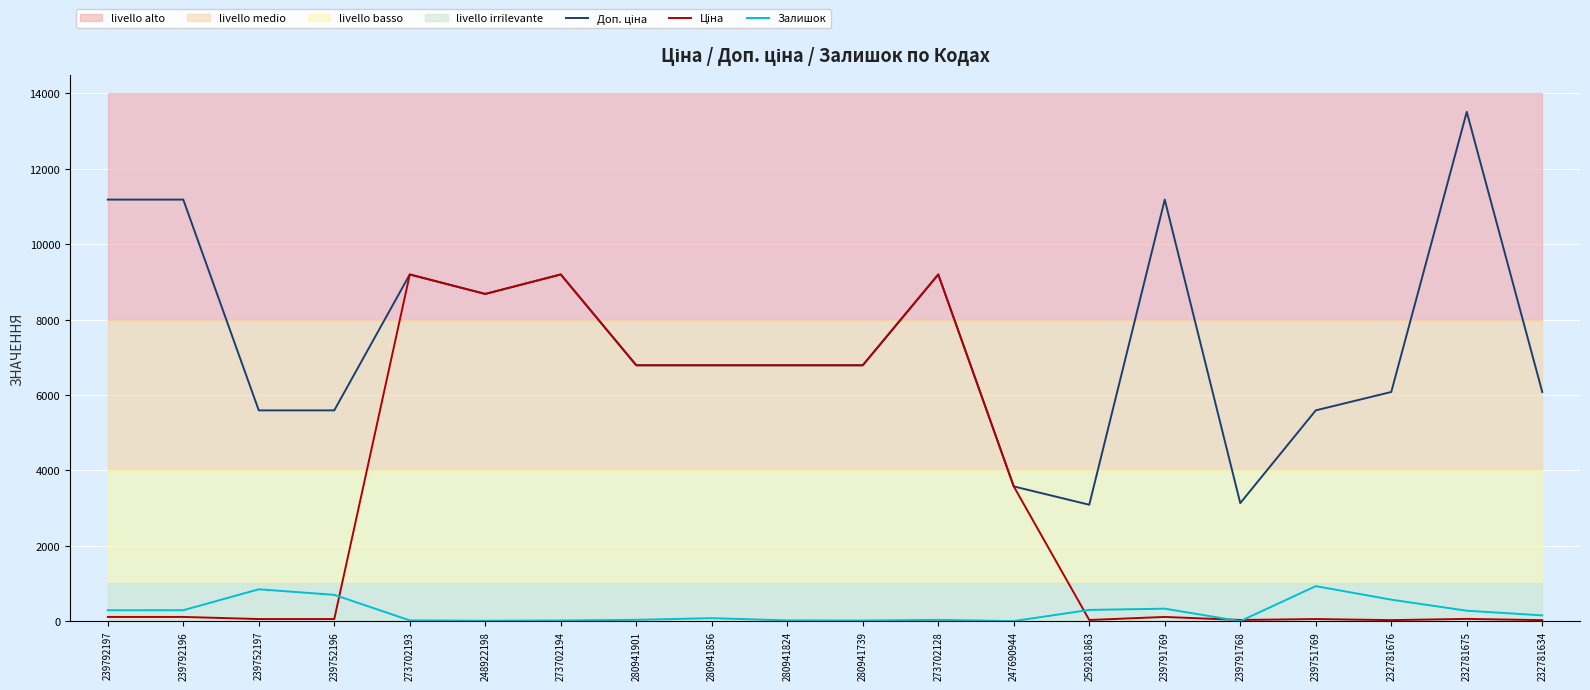

Reading left to right, transcribe all the data shown in this chart.

Доп. ціна: 239792197=11182.0	239792196=11182.0	239752197=5591.0	239752196=5591.0	273702193=9196.3	248922198=8679.5	273702194=9196.3	280941901=6787.1	280941856=6787.1	280941824=6787.1	280941739=6787.1	273702128=9196.3	247690944=3573.6	259281863=3088.0	239791769=11182.0	239791768=3131.0	239751769=5591.0	232781676=6079.0	232781675=13509.0	232781634=6079.0
Ціна: 239792197=111.8	239792196=111.8	239752197=55.9	239752196=55.9	273702193=9196.3	248922198=8679.5	273702194=9196.3	280941901=6787.1	280941856=6787.1	280941824=6787.1	280941739=6787.1	273702128=9196.3	247690944=3573.6	259281863=30.9	239791769=111.8	239791768=31.3	239751769=55.9	232781676=27.0	232781675=60.0	232781634=27.0
Залишок: 239792197=289.0	239792196=290.0	239752197=845.0	239752196=698.0	273702193=20.0	248922198=11.0	273702194=18.0	280941901=35.0	280941856=79.0	280941824=20.0	280941739=16.0	273702128=34.0	247690944=2.0	259281863=298.0	239791769=331.0	239791768=0.0	239751769=929.0	232781676=570.0	232781675=277.0	232781634=153.0